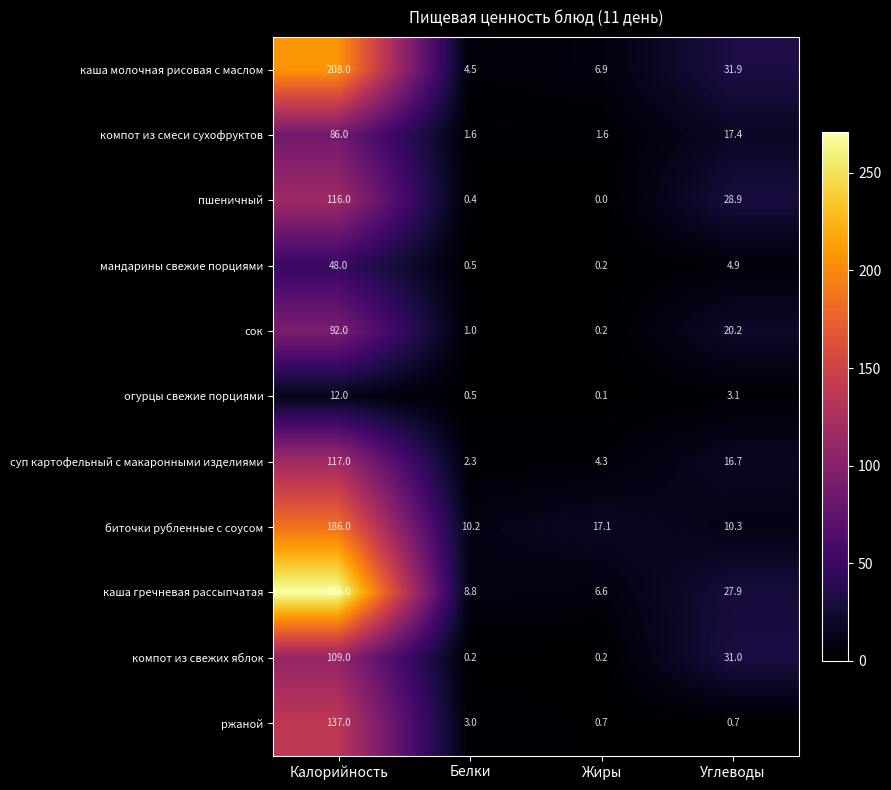

Where does the каша молочная рисовая с маслом series first go above 31?

Калорийность